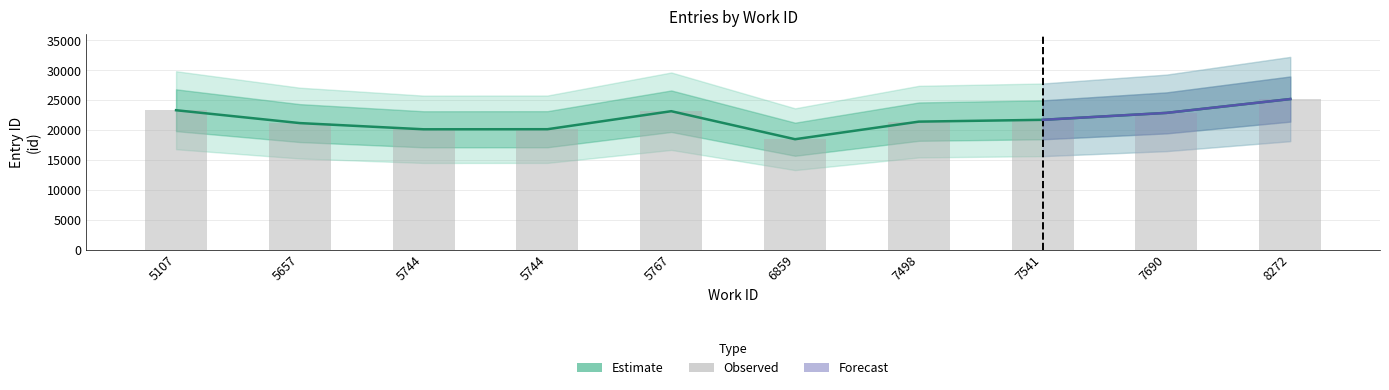

Reading left to right, extract all data points from this chart.

23303	21152	20115	20127	23140	18454	21396	21698	22859	25173